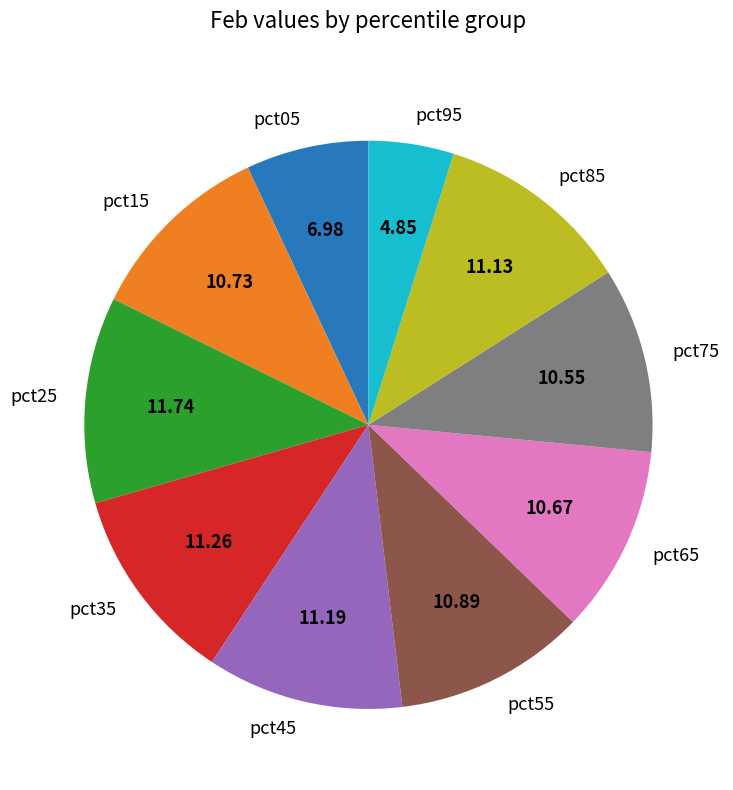

Do pct05 and pct15 together represent more than half of the pie?

No